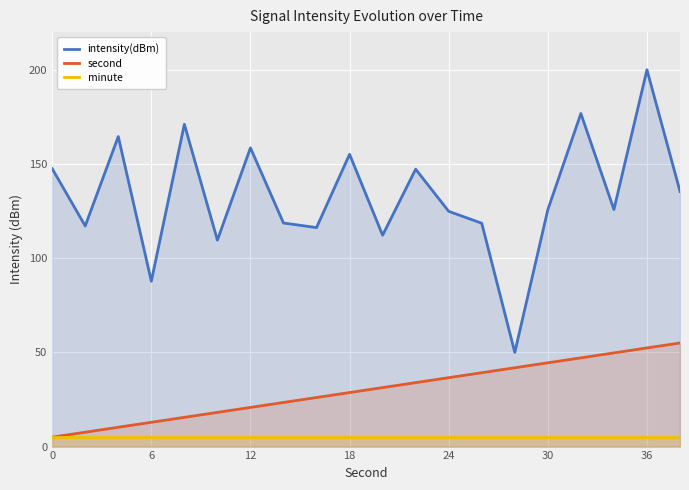

What is the sum of the minute values at 0 and 36?

10.0